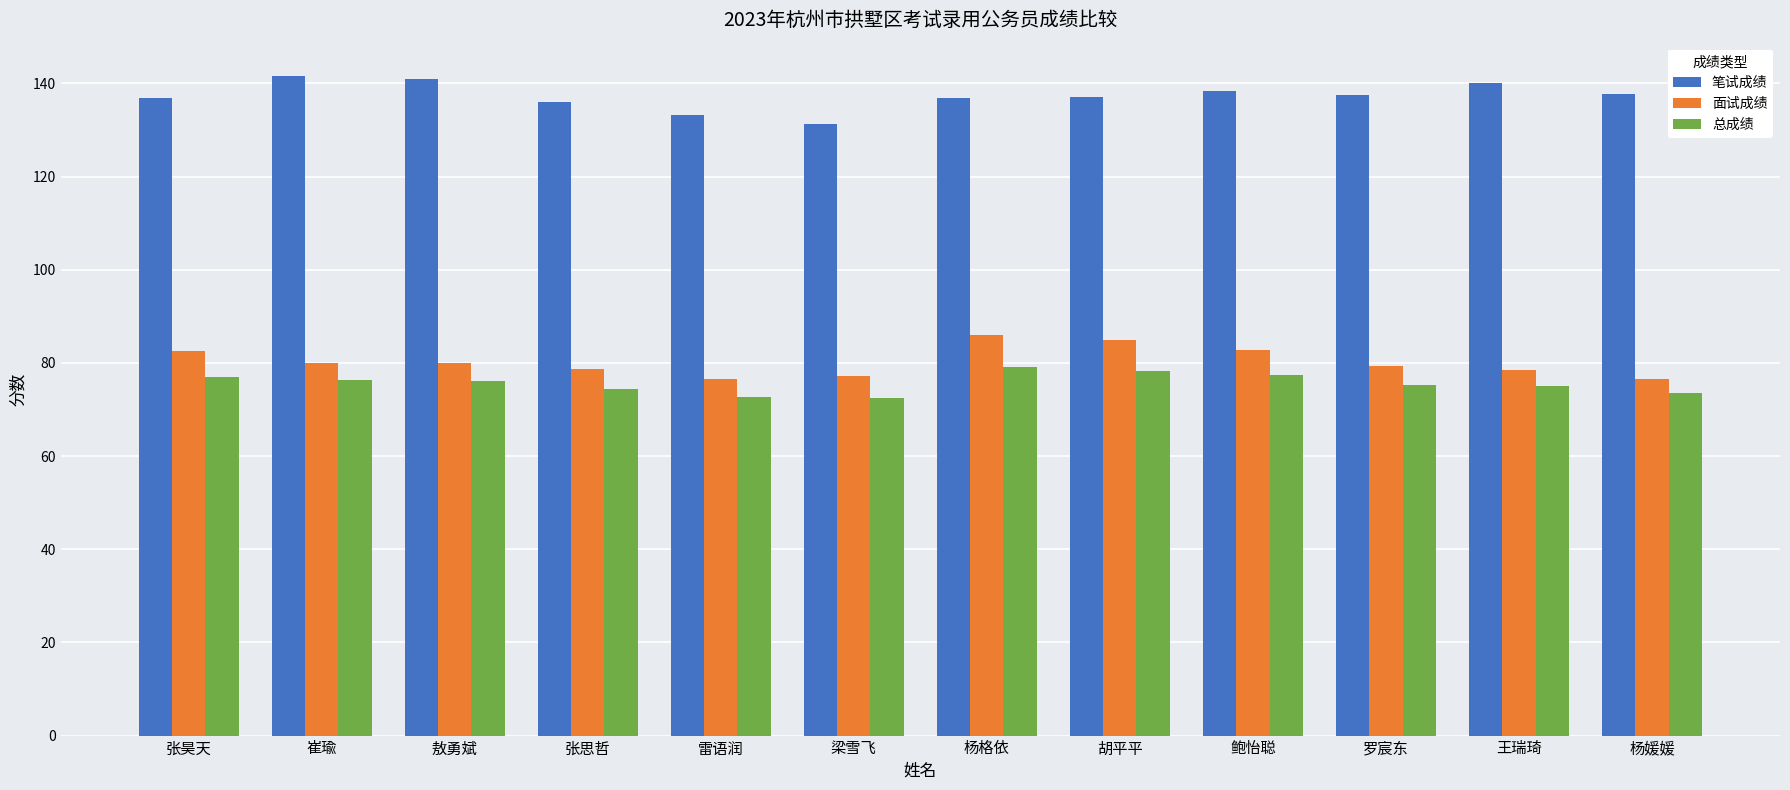

What is the sum of the 笔试成绩 values at 杨媛媛 and 罗宸东?

275.3